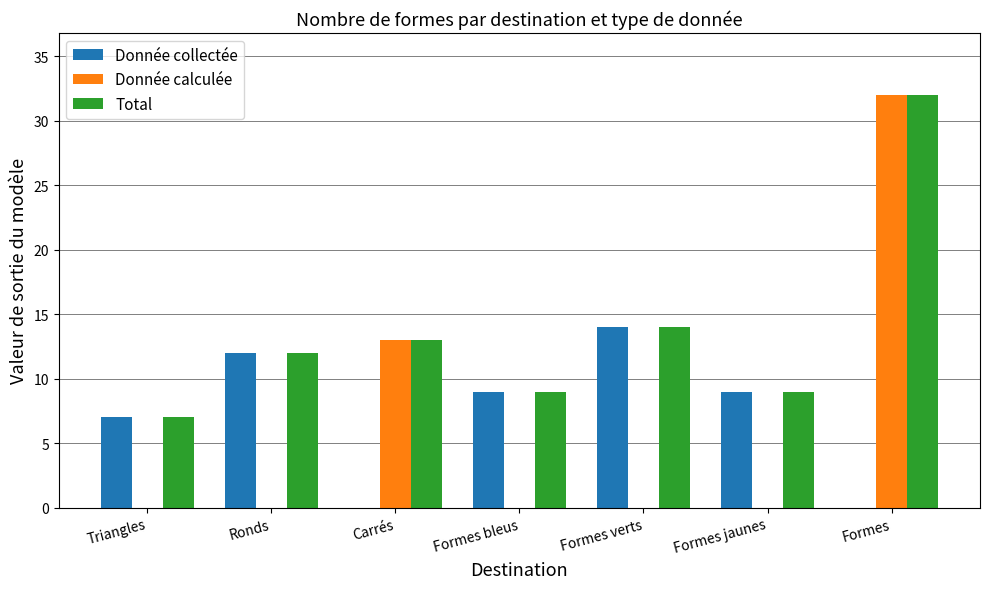

The value of Donnée collectée at Formes bleus is 4. True or false?

False